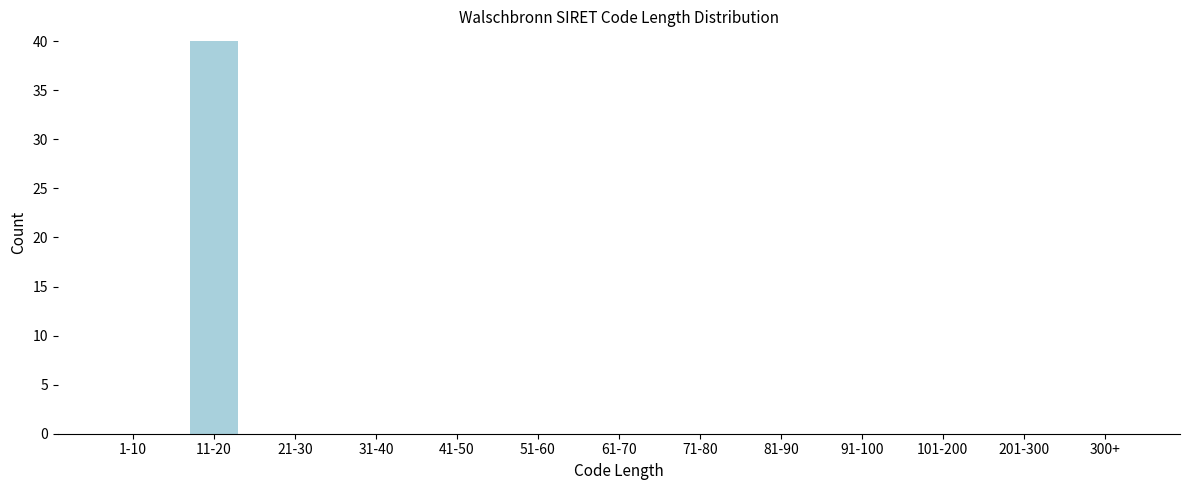

Reading left to right, extract all data points from this chart.

1-10=0	11-20=40	21-30=0	31-40=0	41-50=0	51-60=0	61-70=0	71-80=0	81-90=0	91-100=0	101-200=0	201-300=0	300+=0